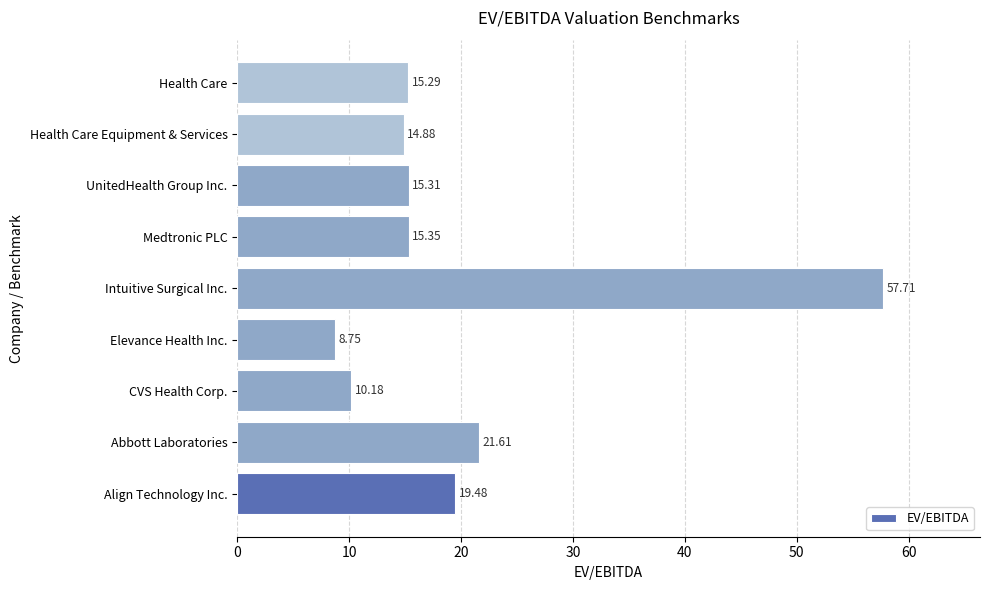

How many series are shown in this chart?

1